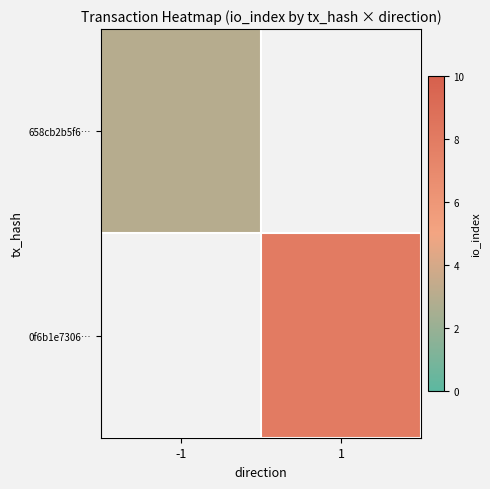

Which category has the lowest value across all series?

-1